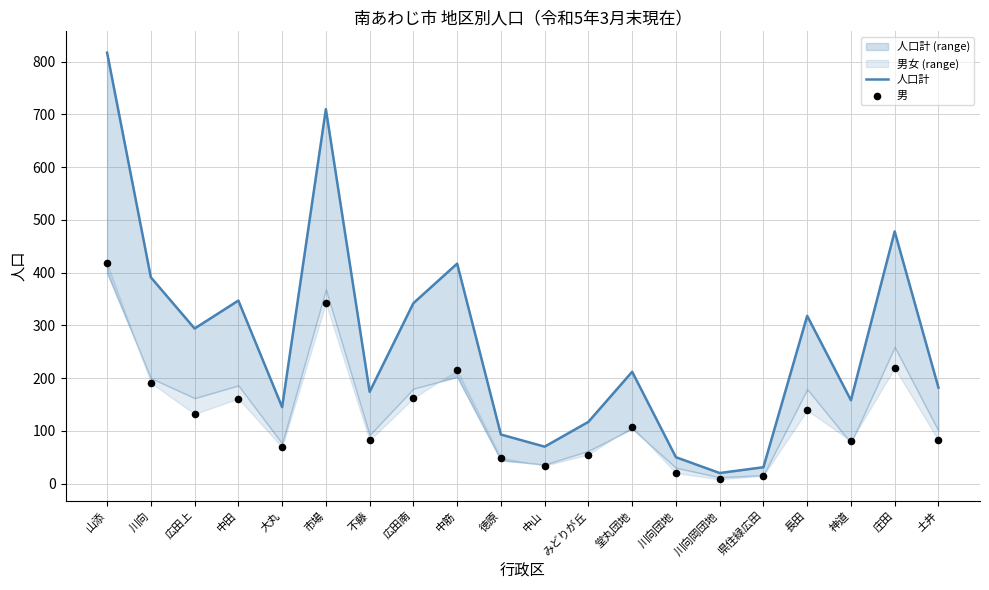

Which series has the widest spread of Y values?

人口計